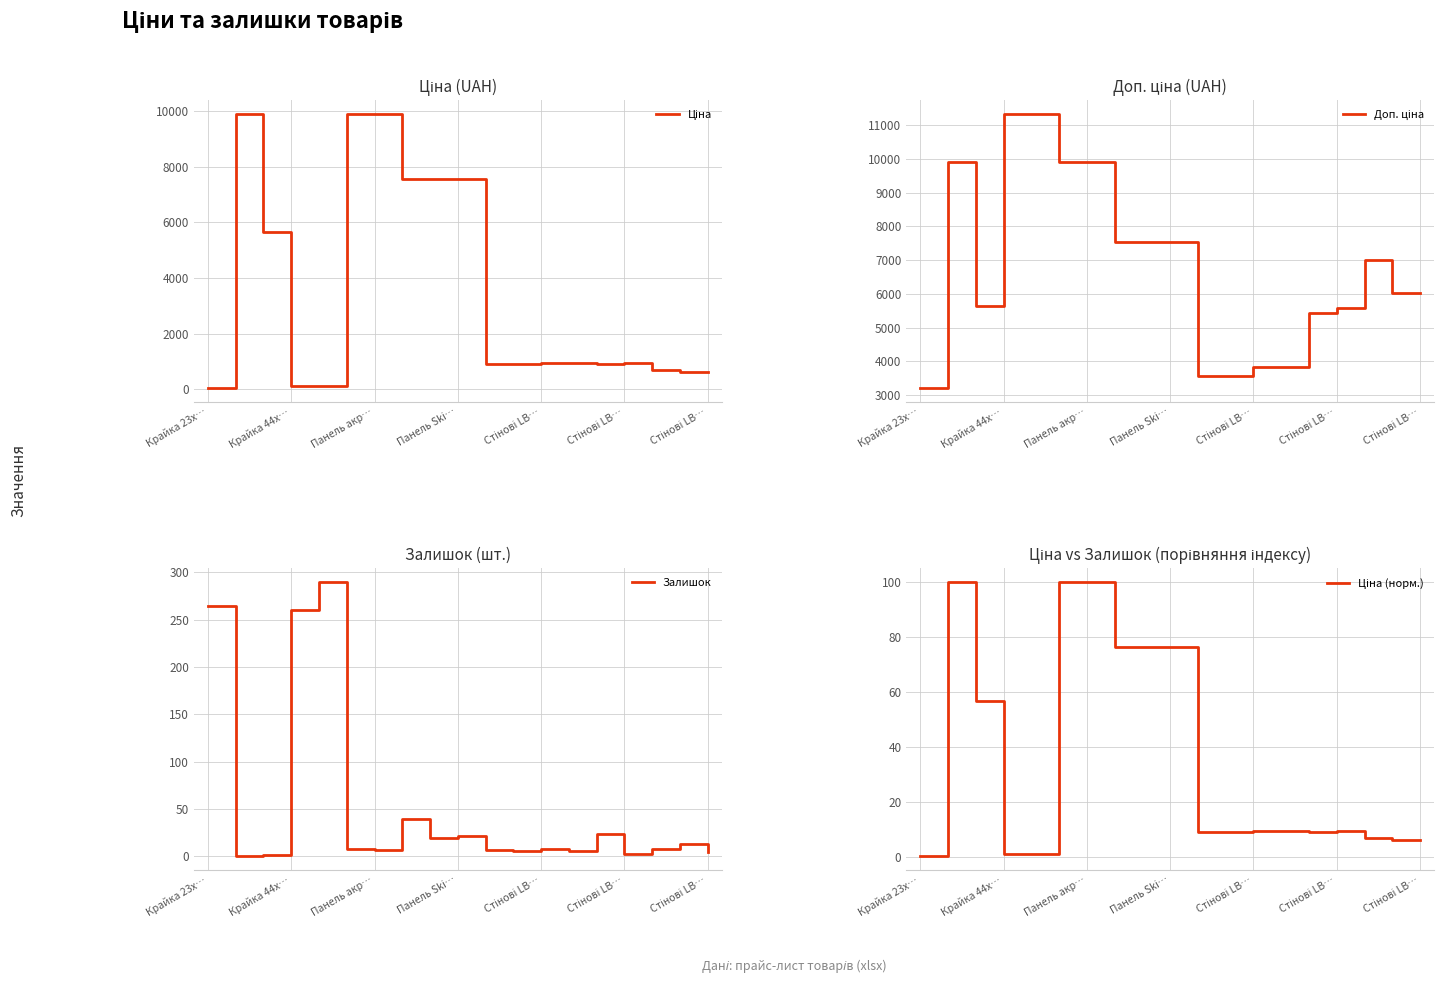

Rank the series by their maximum value, from lowest to highest.

Ціна (норм.), Залишок, Ціна, Доп. ціна